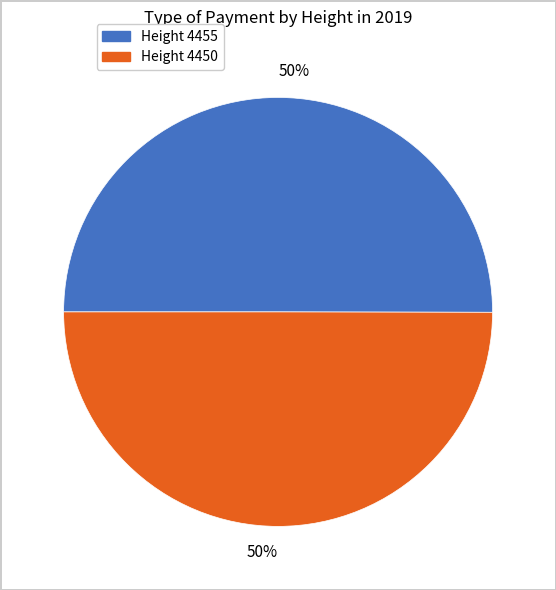

To the nearest percent, what is the average slice percentage?

50%